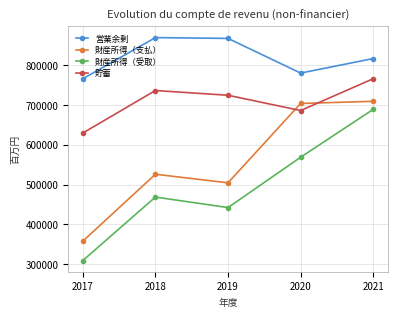

What is the approximate value of 貯蓄 at 2021, to the nearest 10?

765190